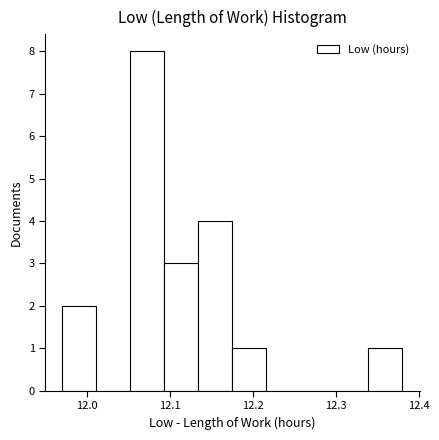

Over which range of the x-axis is the bar tallest?

12.052 to 12.093